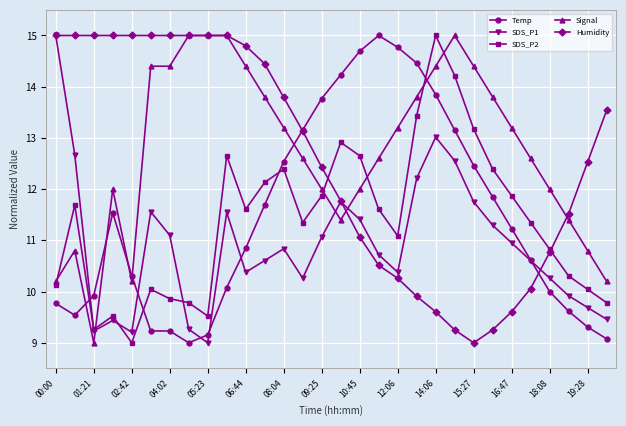

True or false: Signal has more than 0 interior local peaks.

True